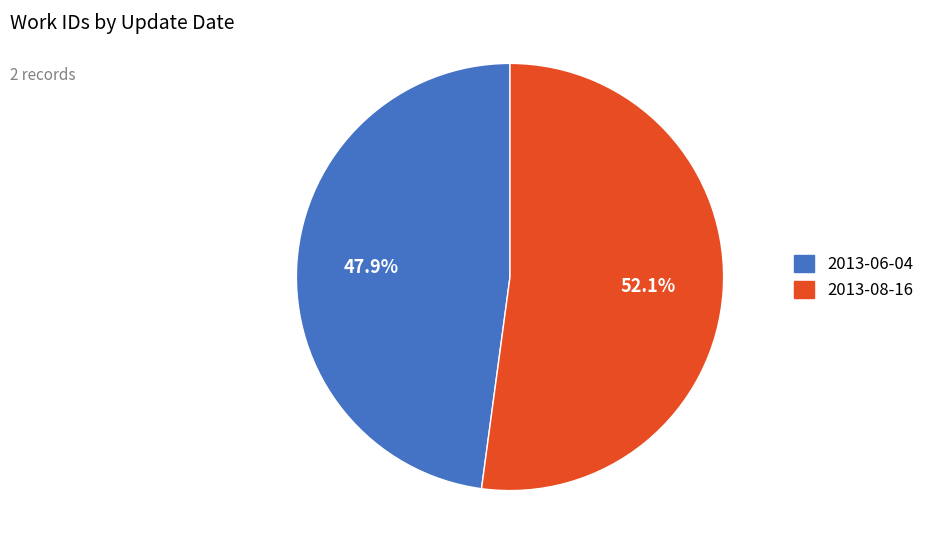

Count the number of slices in the pie.

2